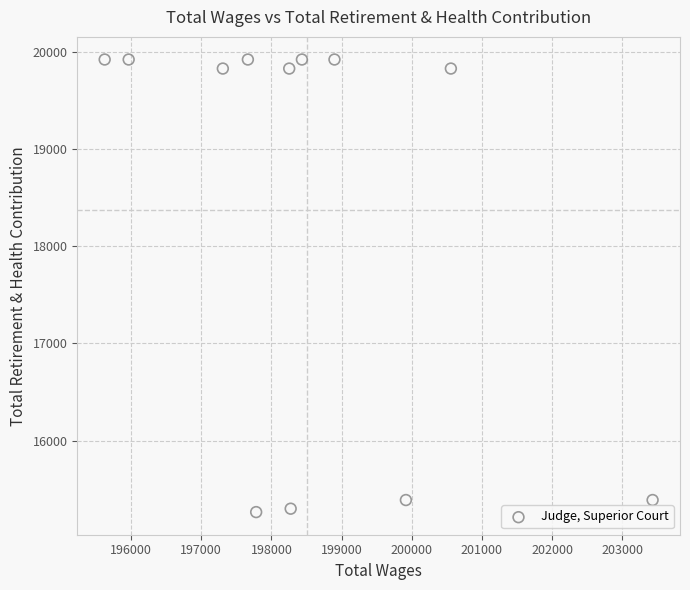

What is the average Y value?

18369